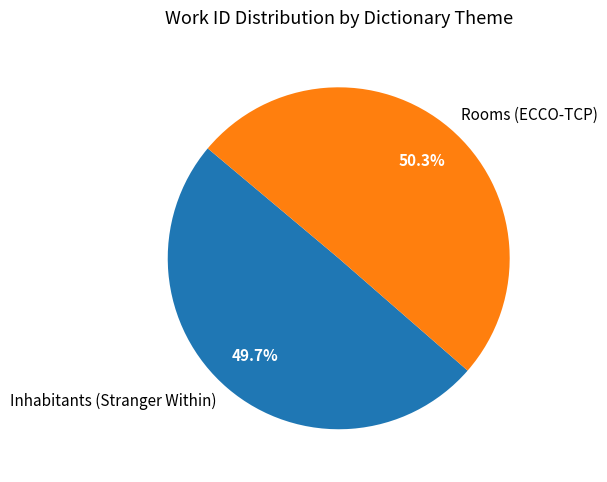

The Rooms (ECCO-TCP) slice represents 50% of the pie. True or false?

True